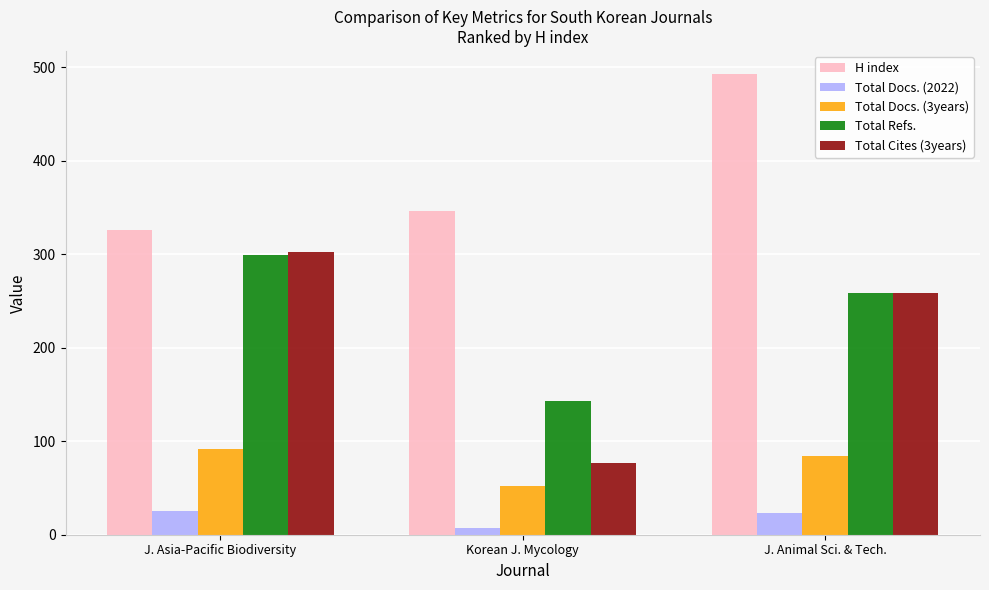

What is the greatest value displayed?

493